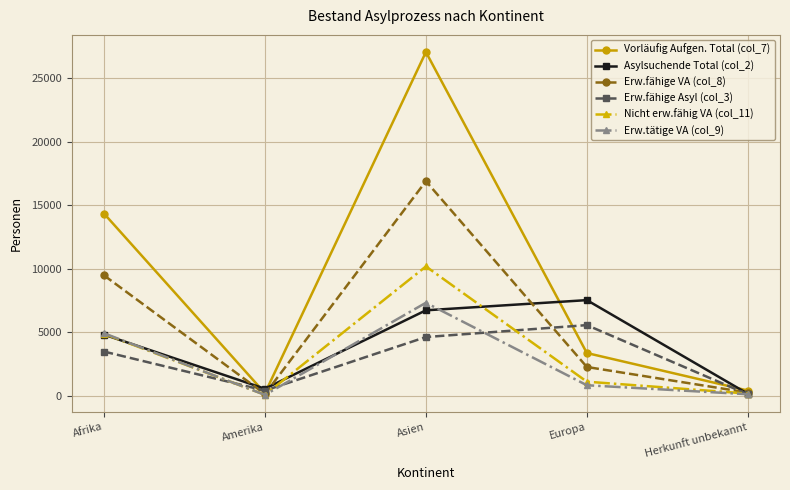

True or false: Asylsuchende Total (col_2) has more than 0 interior local peaks.

True